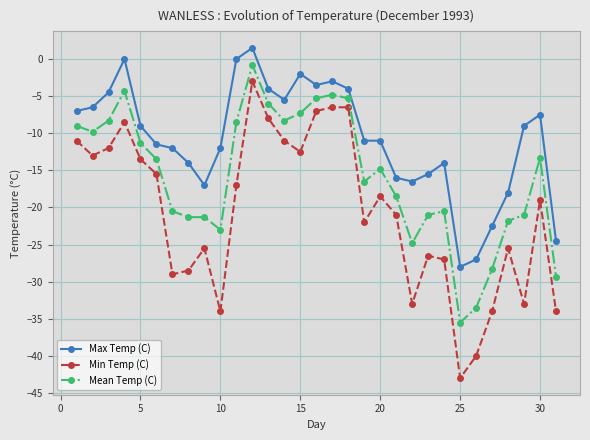

What is the minimum value for Min Temp (C)?

-43.0